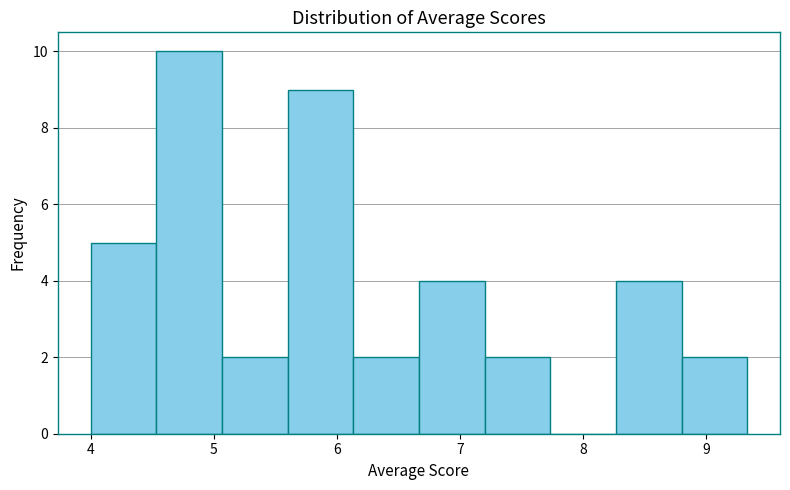

Reading left to right, transcribe this chart: for each bar, give the range it covers on the x-axis and its height. Neither the bar edges nor the heights are printed on the chart, so give them approximately, as read against the axes.

4.0 to 4.5: 5
4.5 to 5.1: 10
5.1 to 5.6: 2
5.6 to 6.1: 9
6.1 to 6.7: 2
6.7 to 7.2: 4
7.2 to 7.7: 2
7.7 to 8.3: 0
8.3 to 8.8: 4
8.8 to 9.3: 2